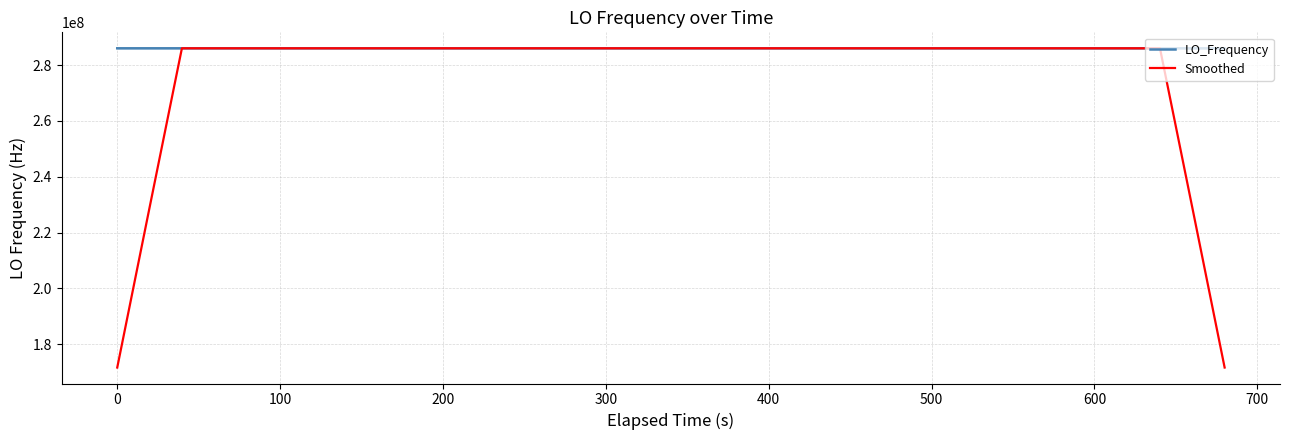

What is the sum of all Smoothed values?

11098619881.3